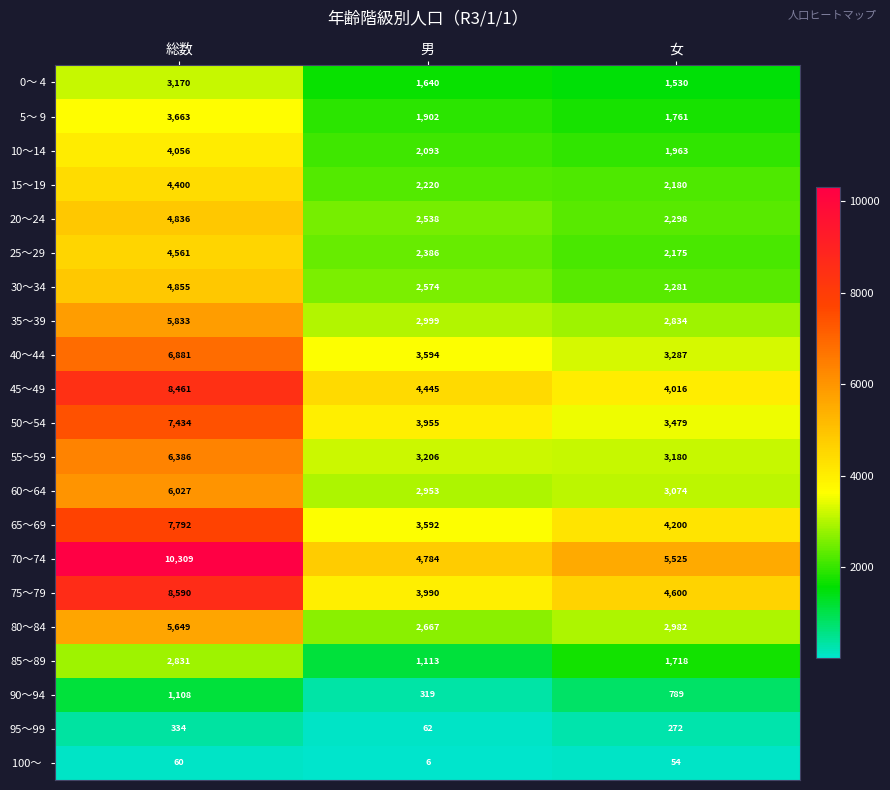

Is it true that 40～44 equals 10531 at 総数?

False